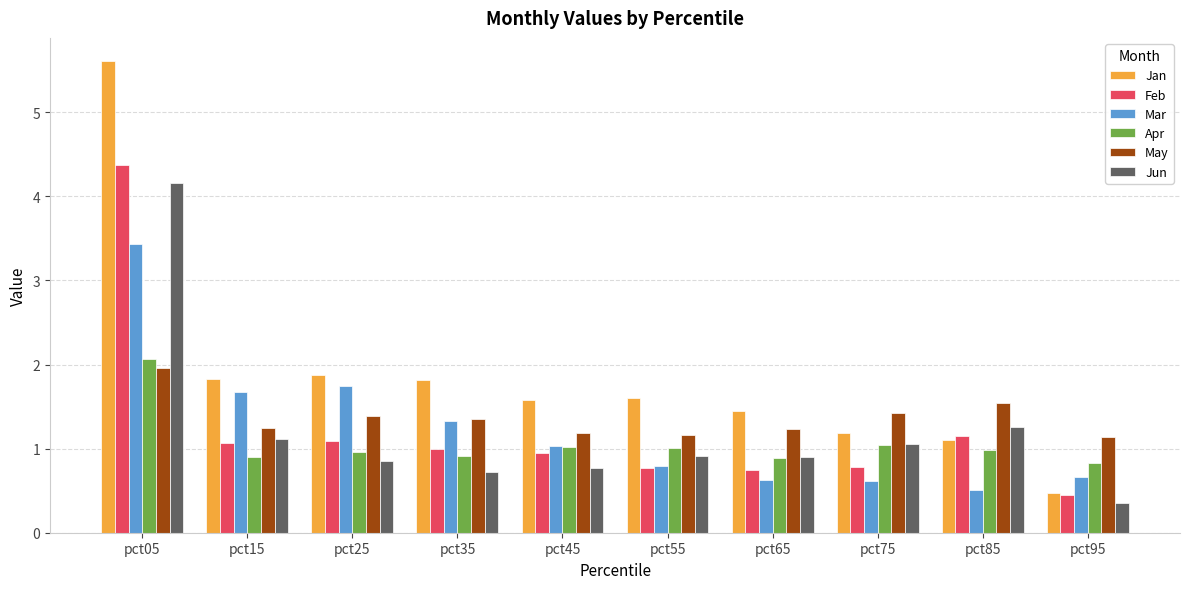

What is the difference between the Apr values at pct35 and pct95?

0.1